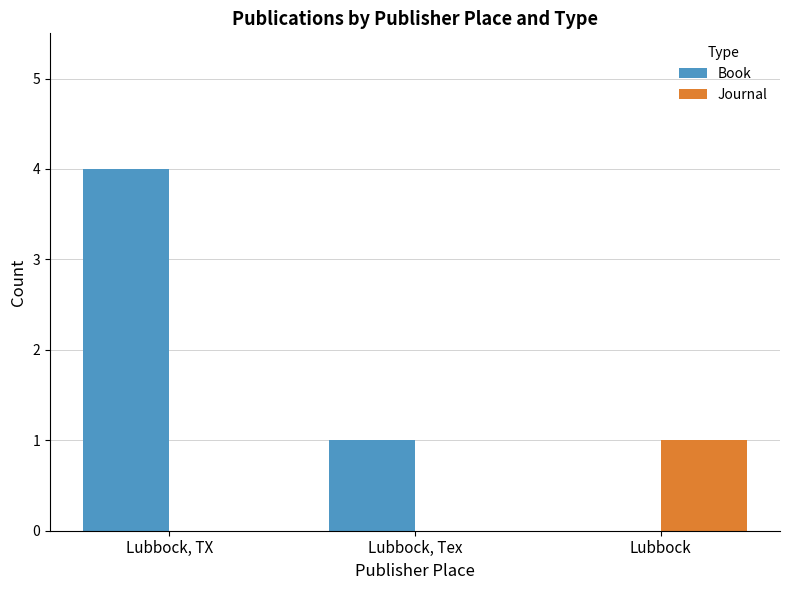

The Journal series shows 0 at Lubbock, TX. True or false?

True